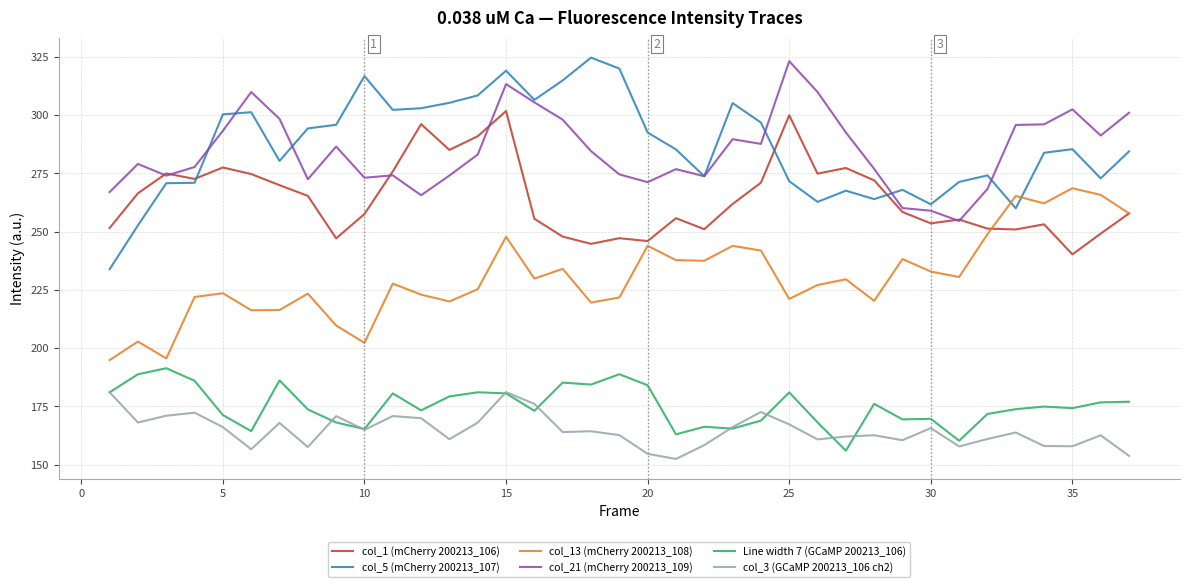

What is the difference between the second highest and minimum values in the col_21 (mCherry 200213_109) series?

58.7